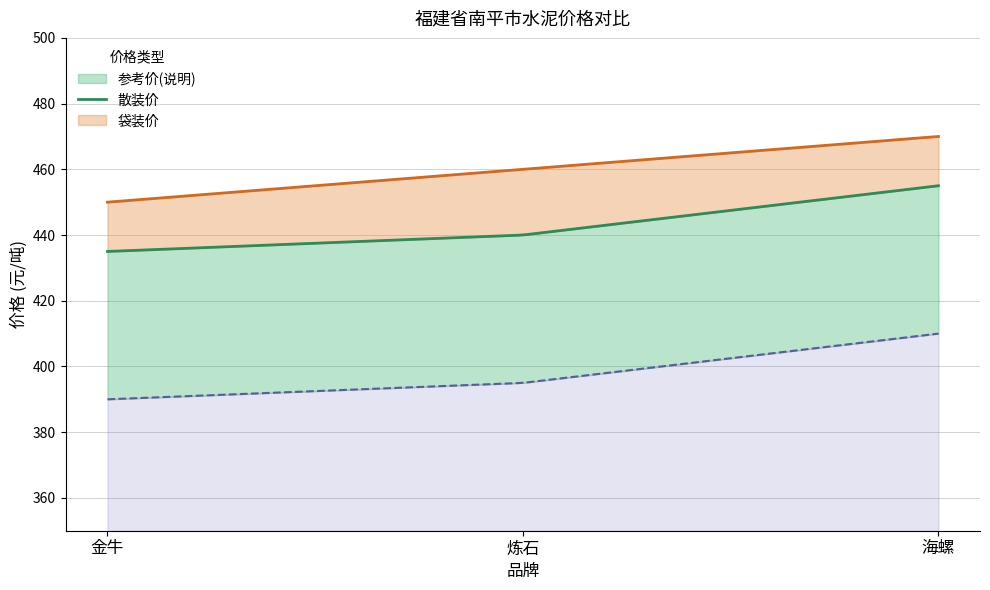

At which label does 散装价 first exceed 440?

海螺